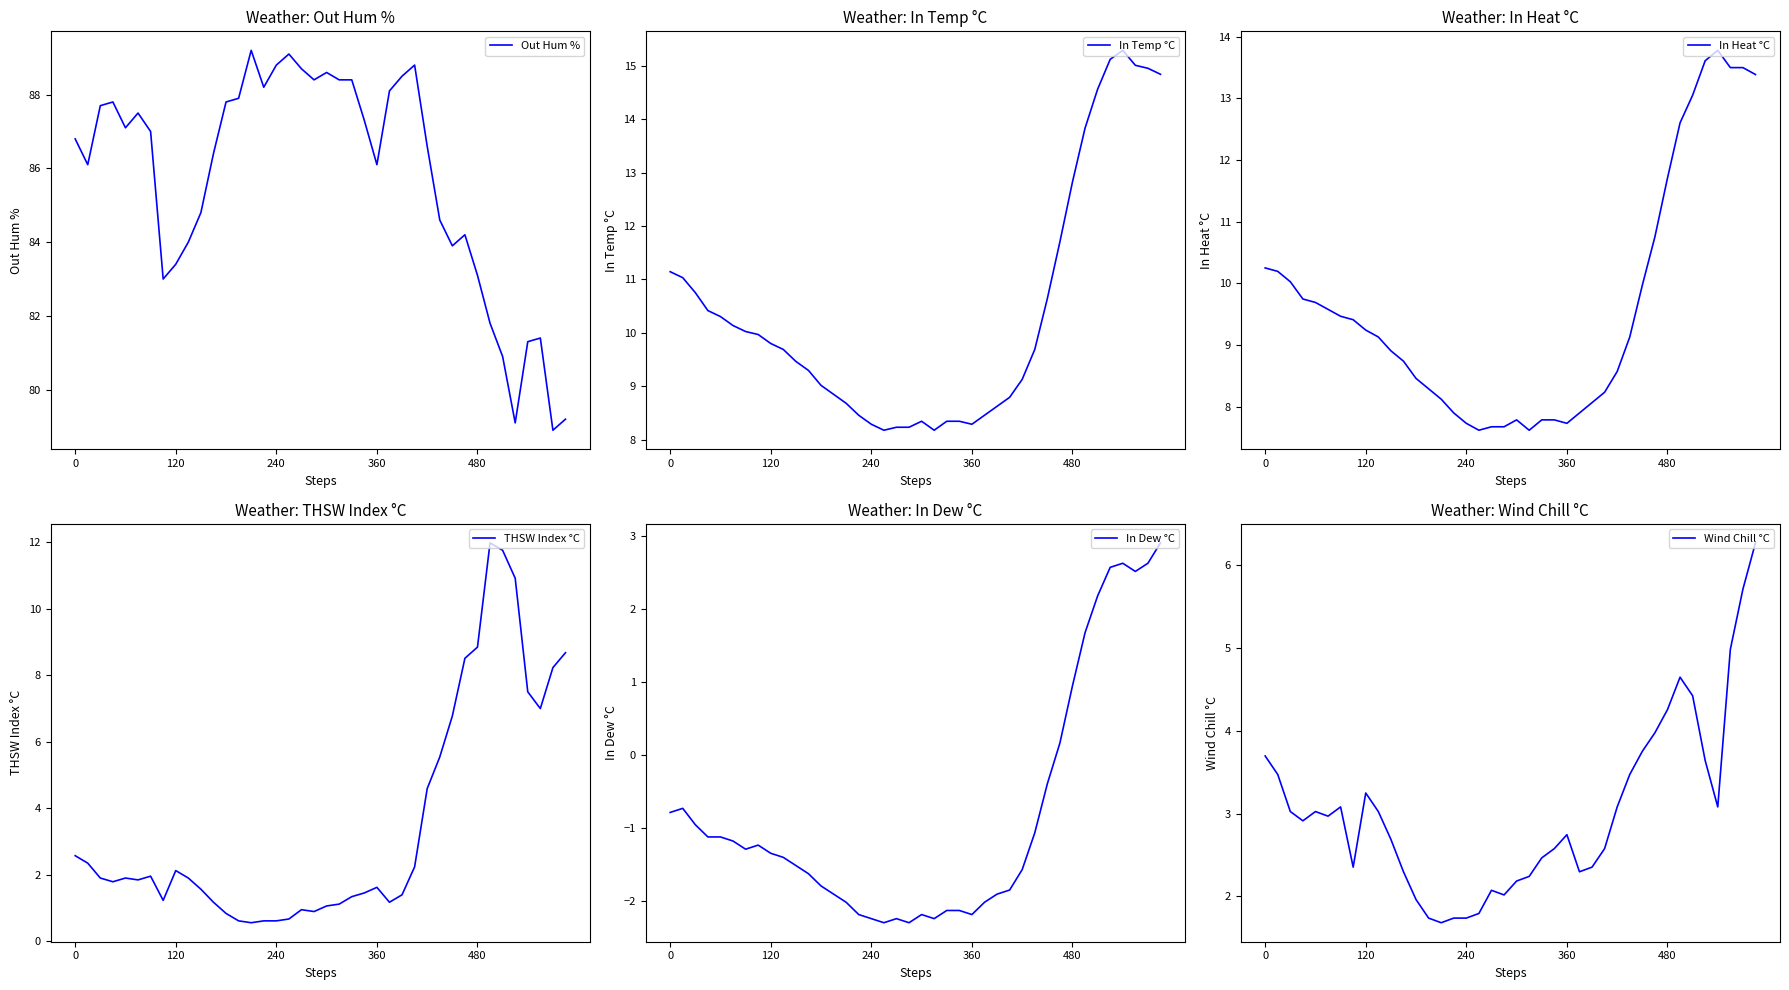

At which category is the sum across all series the highest?

34